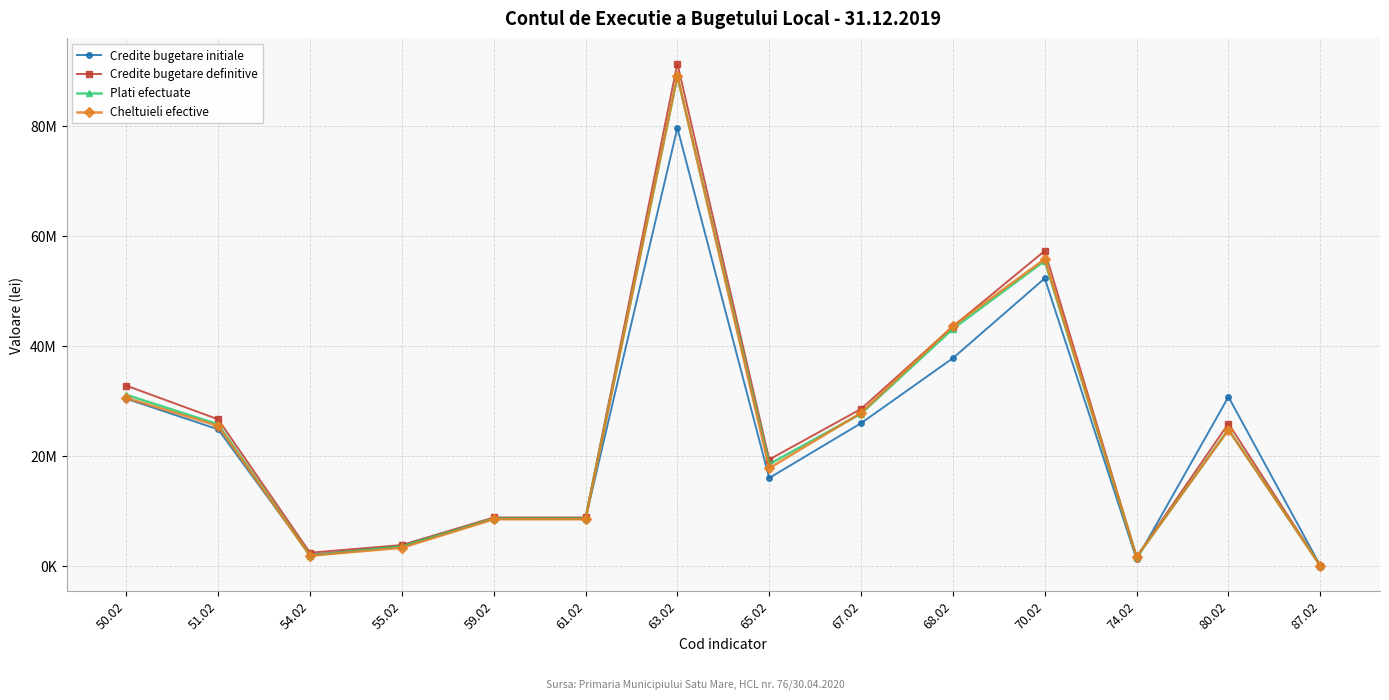

What is the value of the Credite bugetare initiale point at the 8th from the left?

15973100